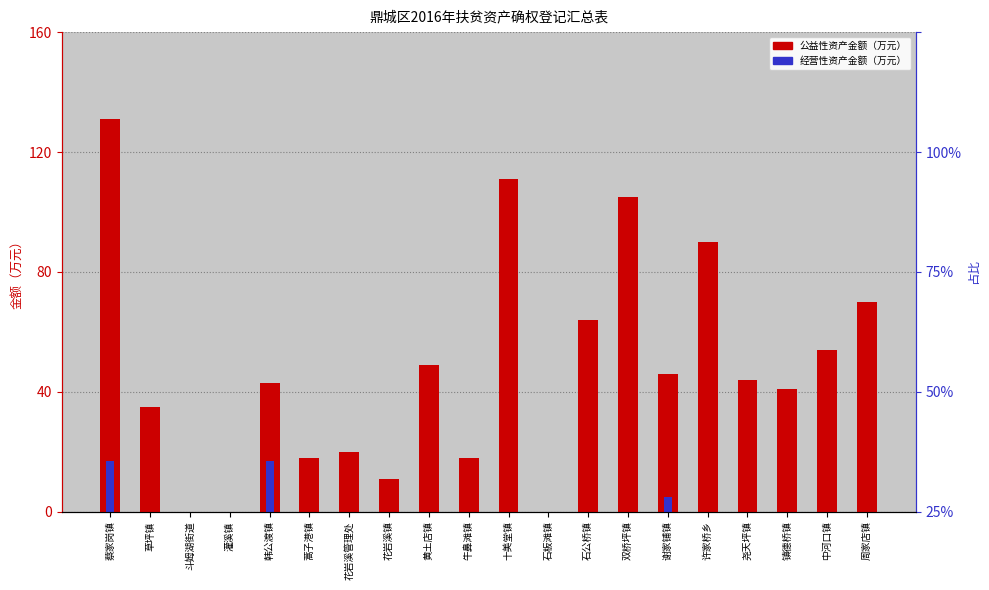

What position from the right is 中河口镇?

2